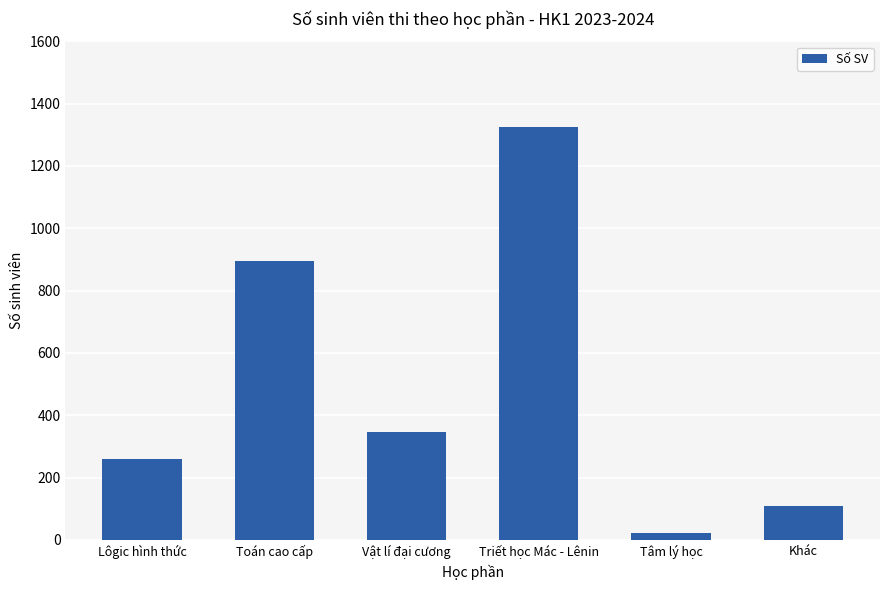

Are the bars grouped side by side (vs. stacked)?

No